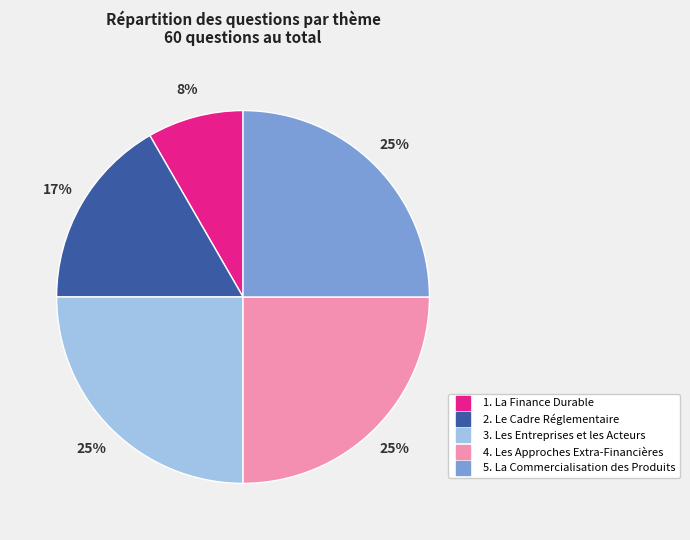

Is the sum of 1. La Finance Durable and 5. La Commercialisation des Produits greater than half?

No